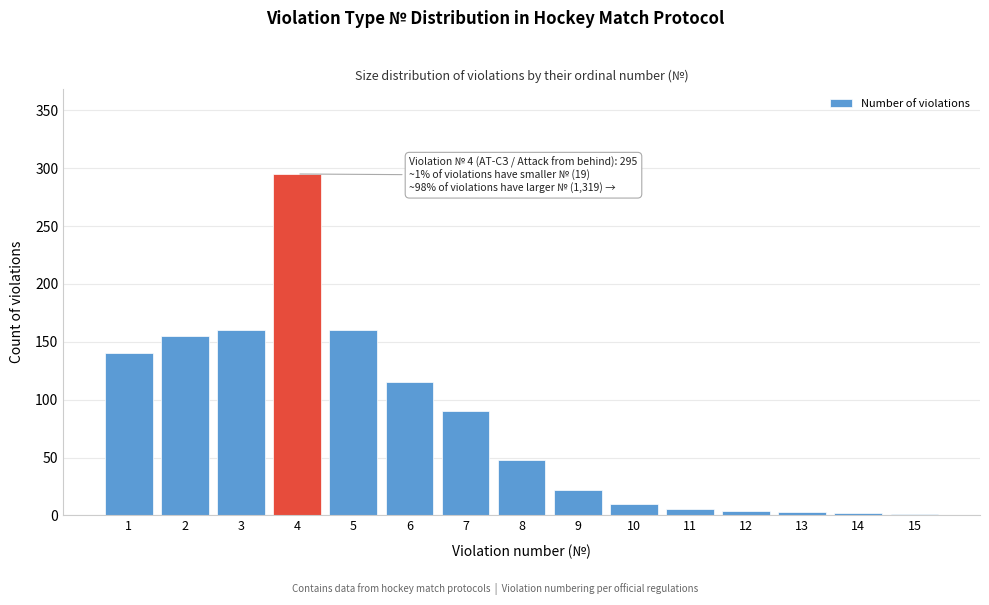

What is the sum of all values?

1211